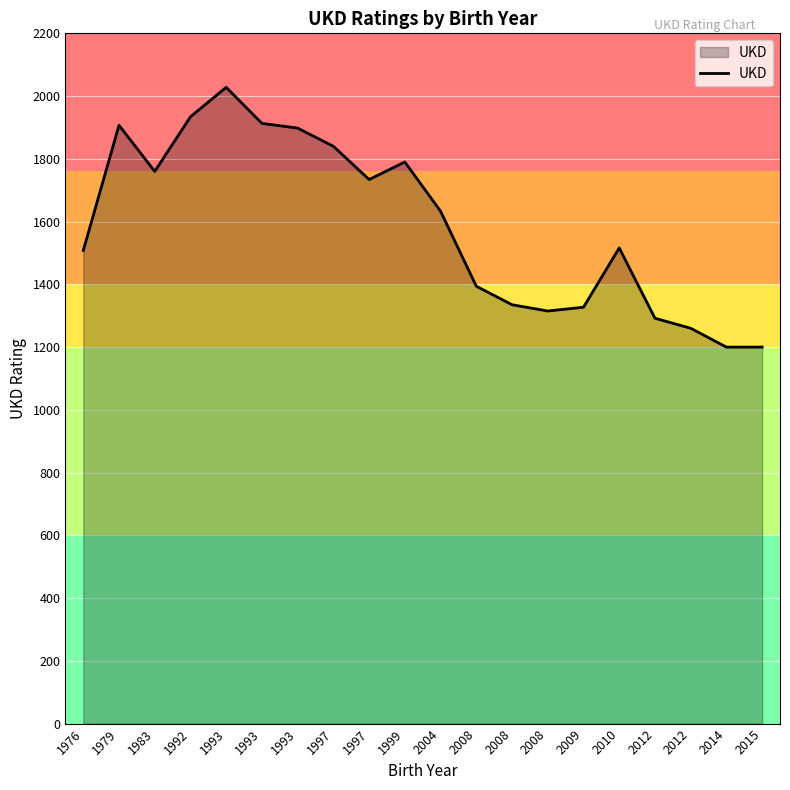

True or false: there are more than 2 points higher than both neighbors.

True